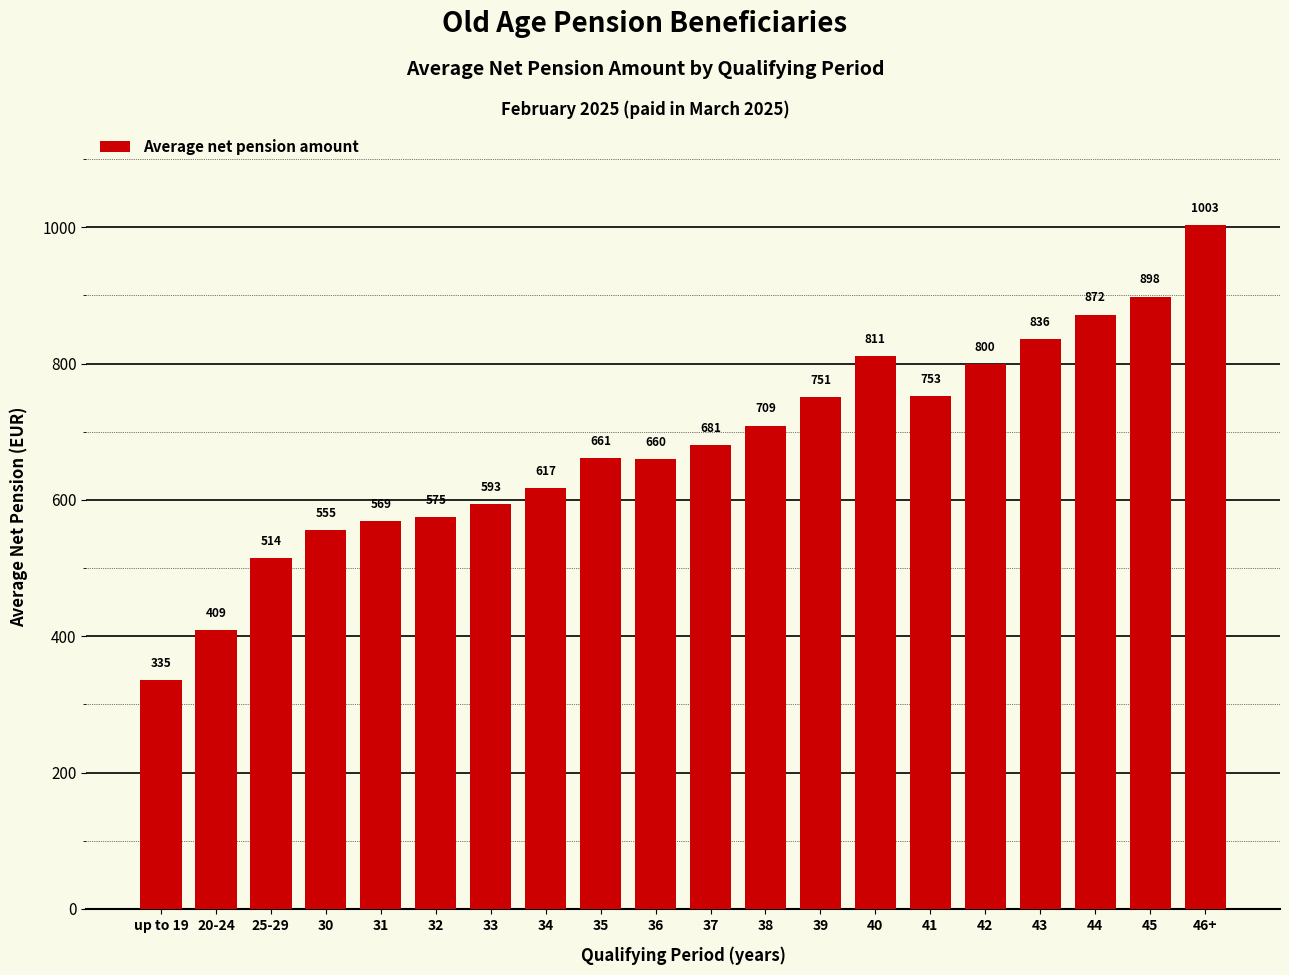

Rank the categories by value from lowest to highest.

up to 19, 20-24, 25-29, 30, 31, 32, 33, 34, 36, 35, 37, 38, 39, 41, 42, 40, 43, 44, 45, 46+